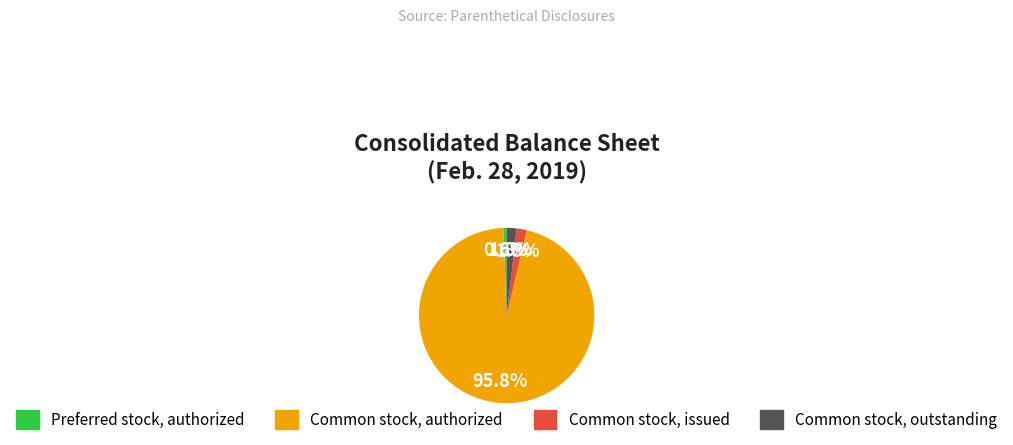

How many slices are in this pie chart?

4